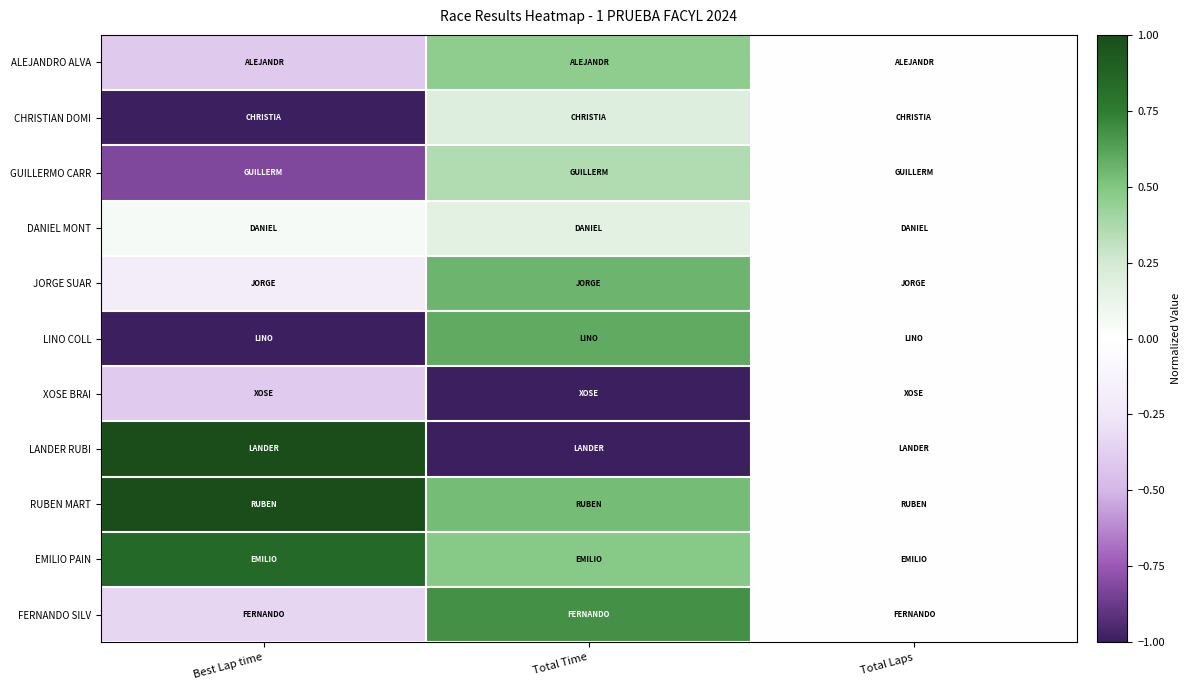

Which series has the widest spread of values?

LANDER RUBI